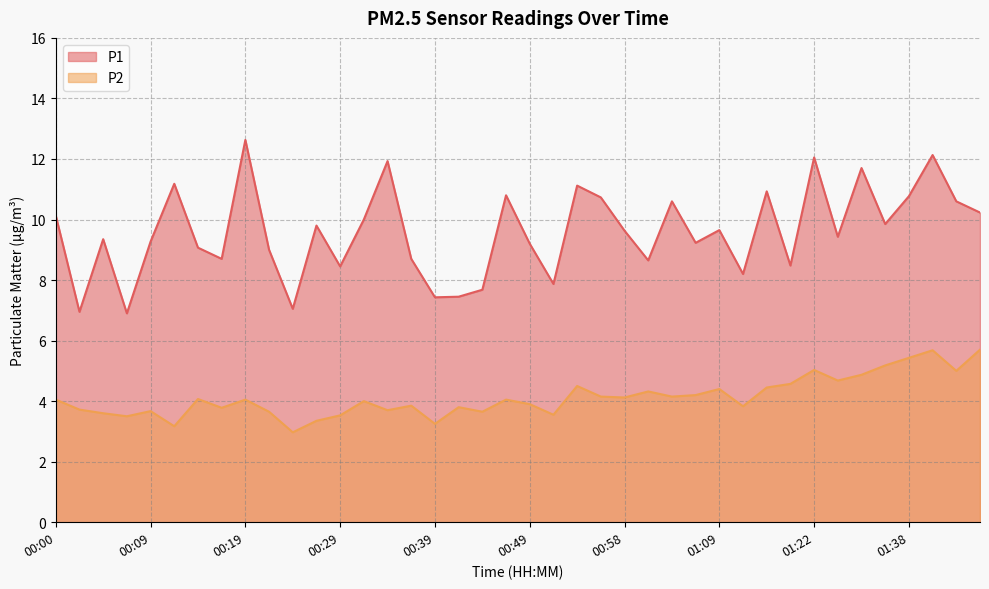

The P2 series shows 7.0 at 00:19. True or false?

False